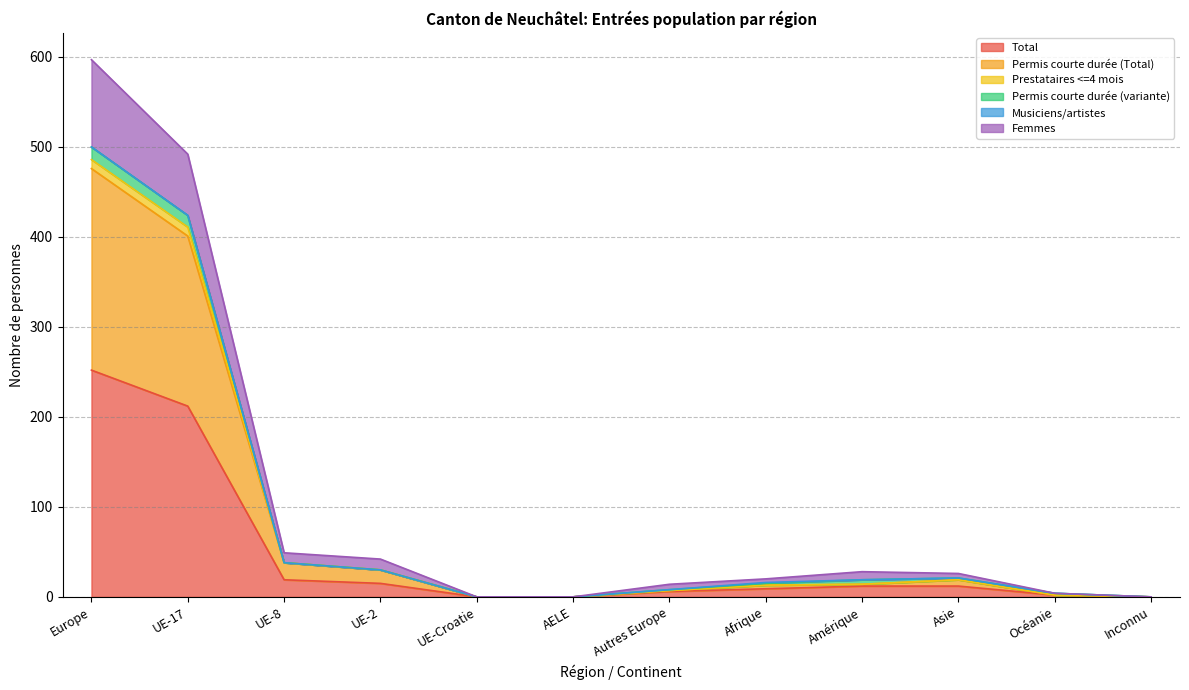

True or false: Total has a value of 130 at Europe.

False